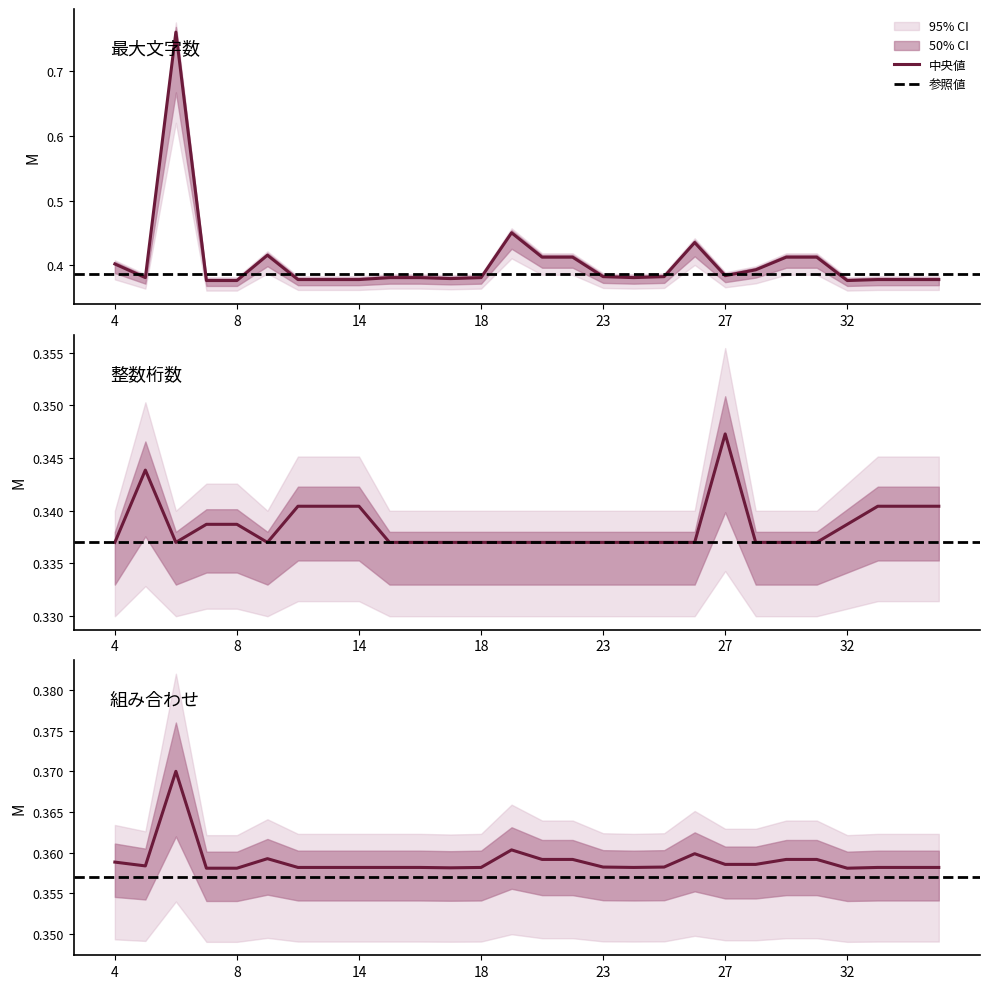

Does the chart display data point markers on the line(s)?

No